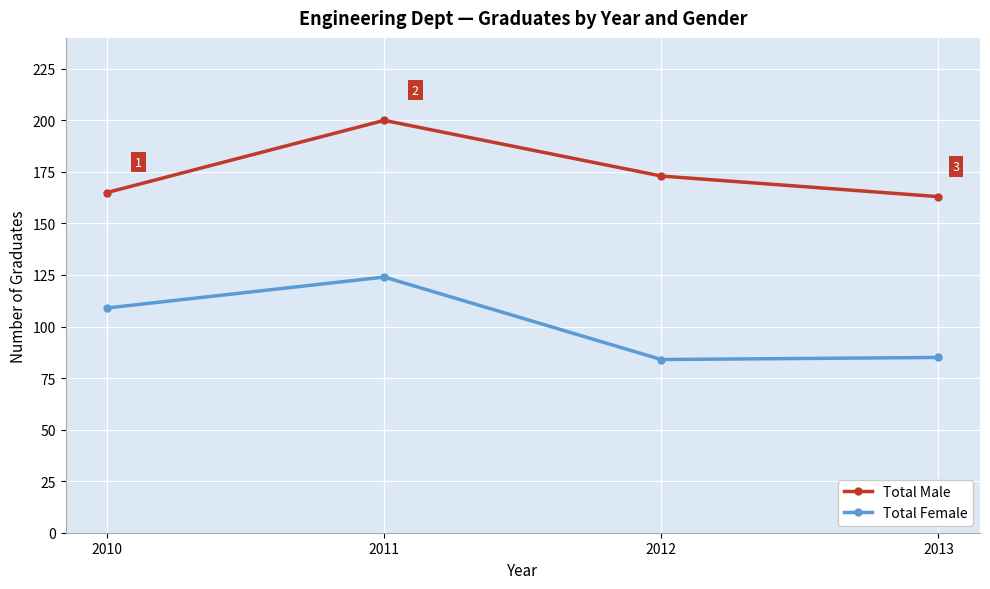

Is the value of Total Male at 2010 greater than the value of Total Female at 2010?

Yes